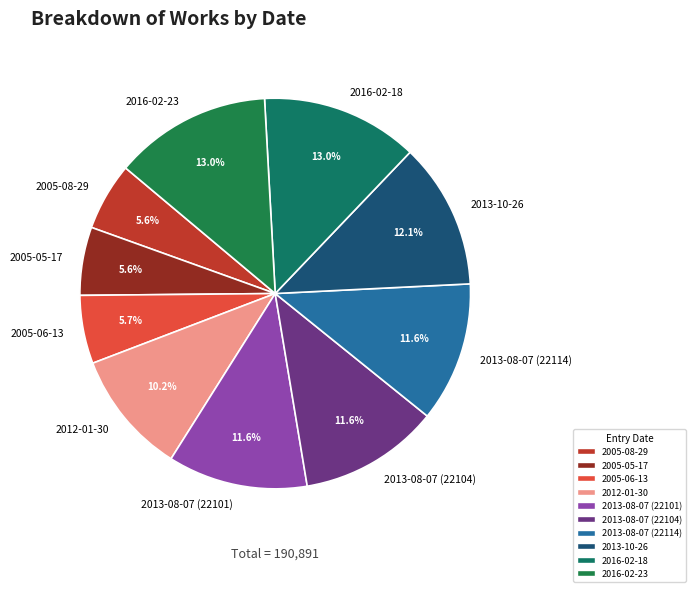

Is it true that 2013-08-07 (22104) is 12% of the pie?

True